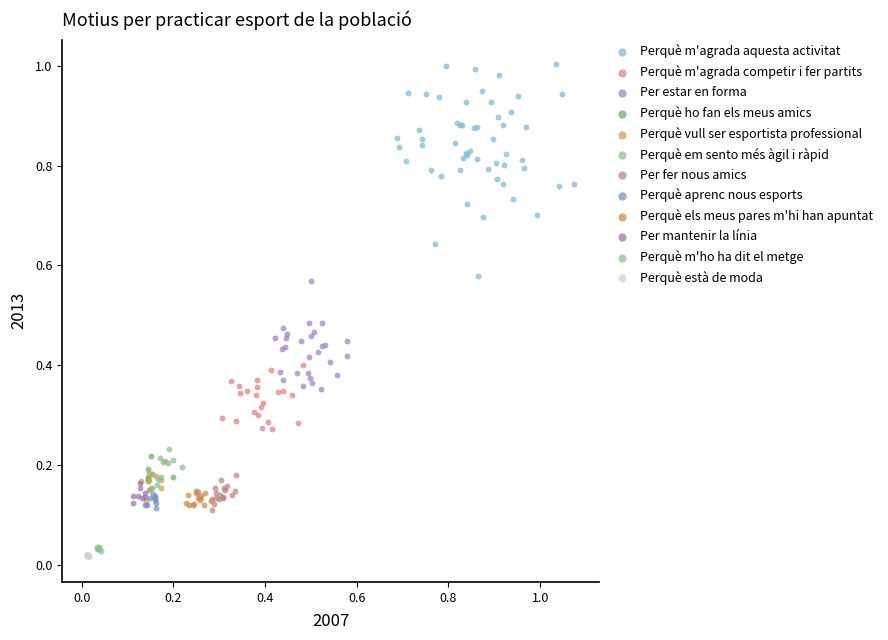

Which series reaches the maximum Y coordinate?

Perquè m'agrada aquesta activitat